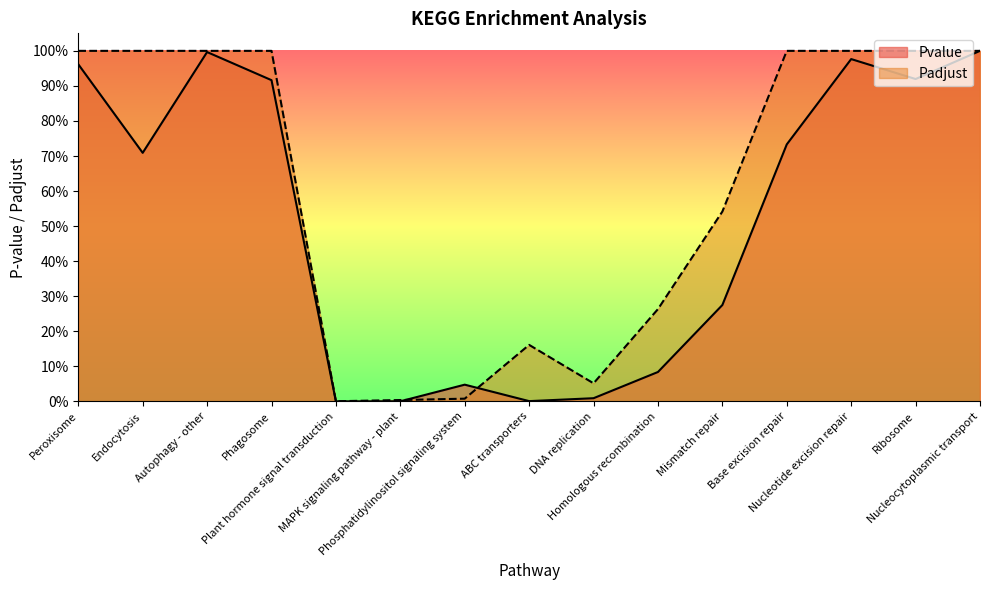

How many lines are shown in the chart?

2